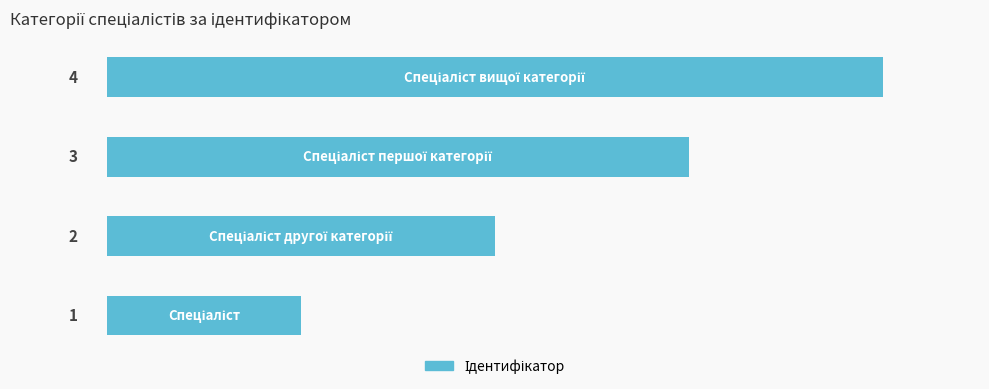

Count the values in the range 2 to 4.

3